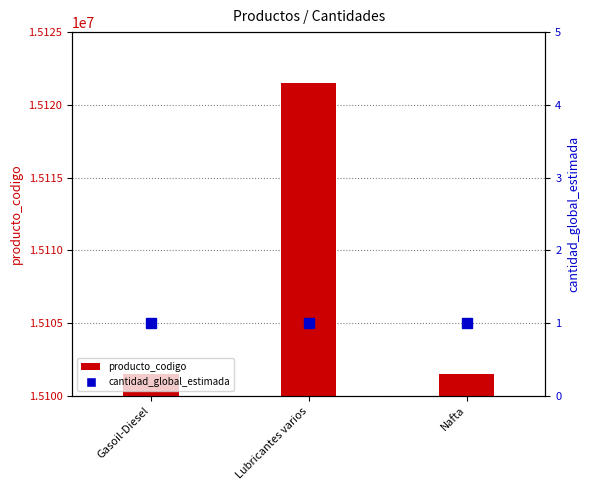

Which category has the lowest value in the cantidad_global_estimada series?

Gasoil-Diesel